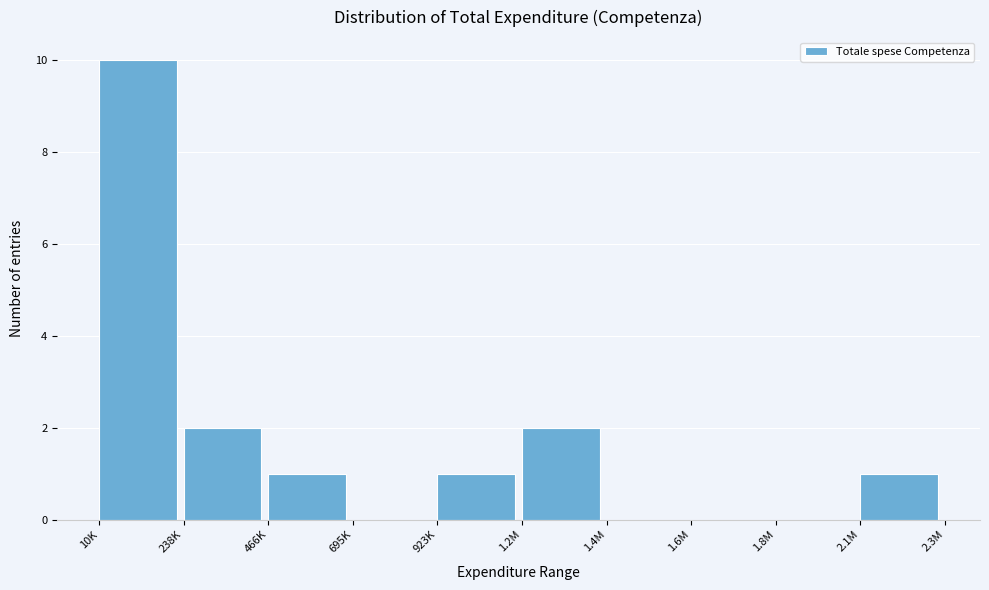

Reading left to right, transcribe all the data shown in this chart.

10K=10	238K=2	466K=1	695K=0	923K=1	1.2M=2	1.4M=0	1.6M=0	1.8M=0	2.1M=1